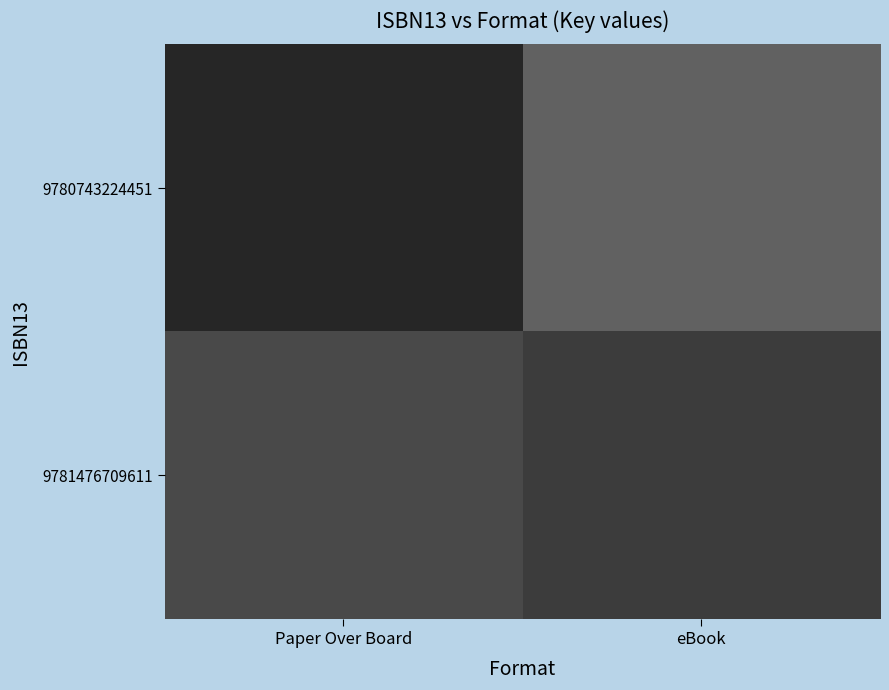

Which label corresponds to the smallest value in the chart?

Paper Over Board